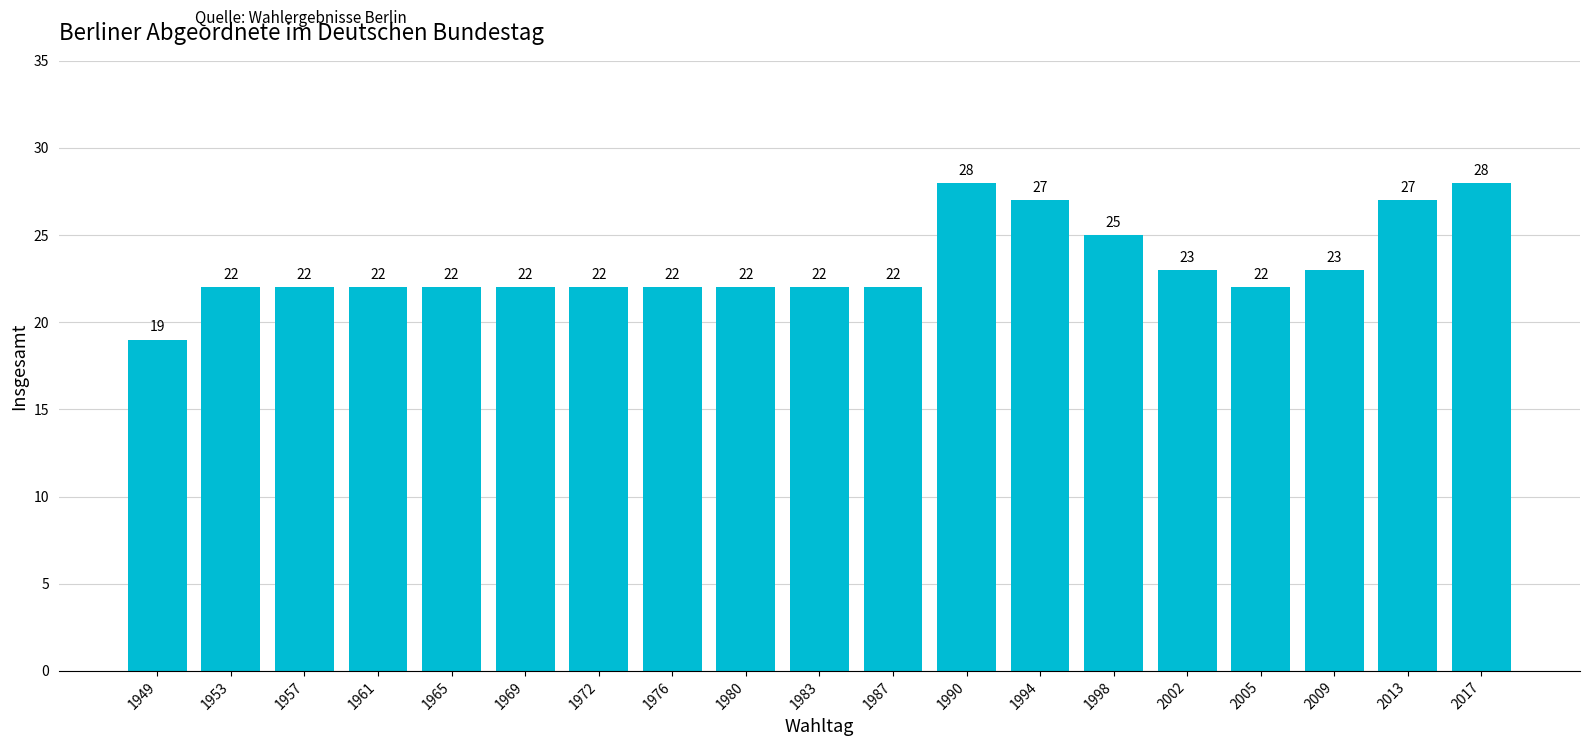

Reading left to right, what are all the values shown in this chart?

1949=19	1953=22	1957=22	1961=22	1965=22	1969=22	1972=22	1976=22	1980=22	1983=22	1987=22	1990=28	1994=27	1998=25	2002=23	2005=22	2009=23	2013=27	2017=28